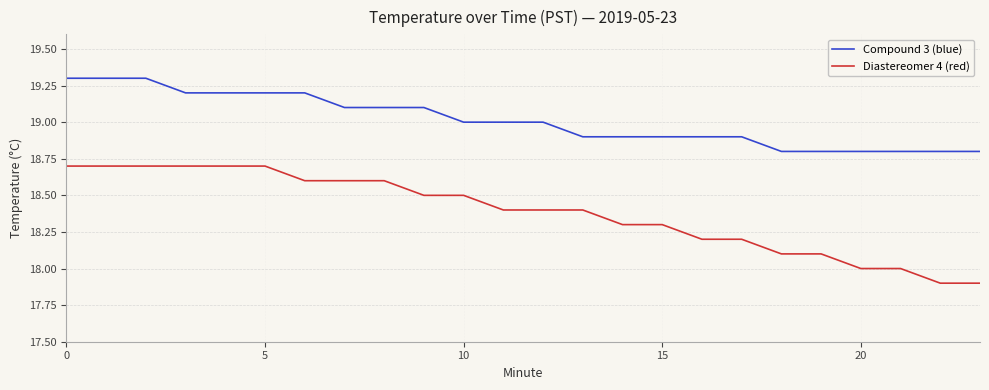

True or false: Diastereomer 4 (red) and Compound 3 (blue) intersect in this chart.

False